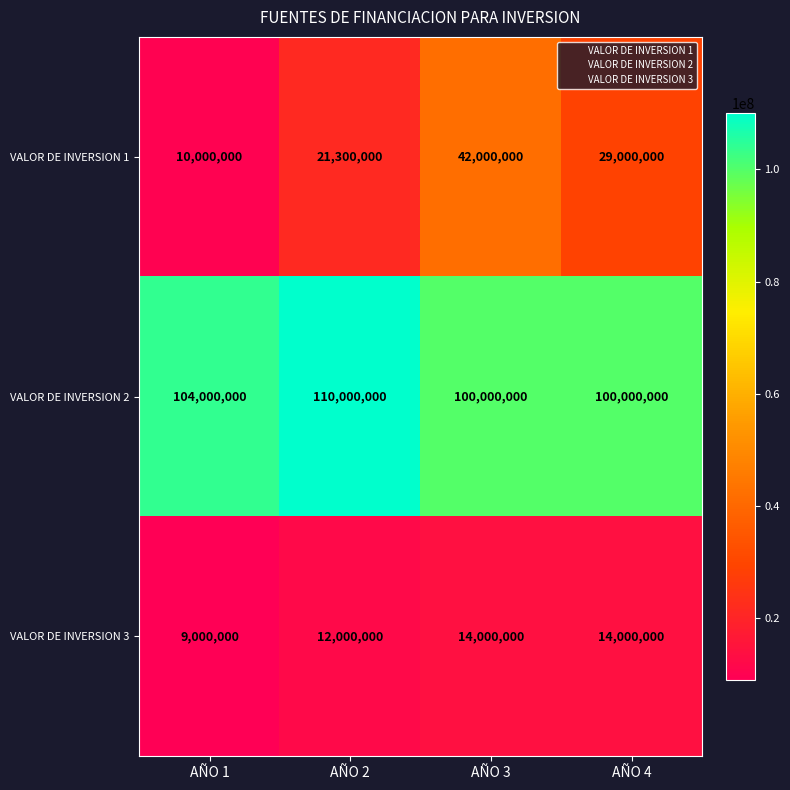

What is the difference between the second highest and minimum values in the VALOR DE INVERSION 3 series?

5000000